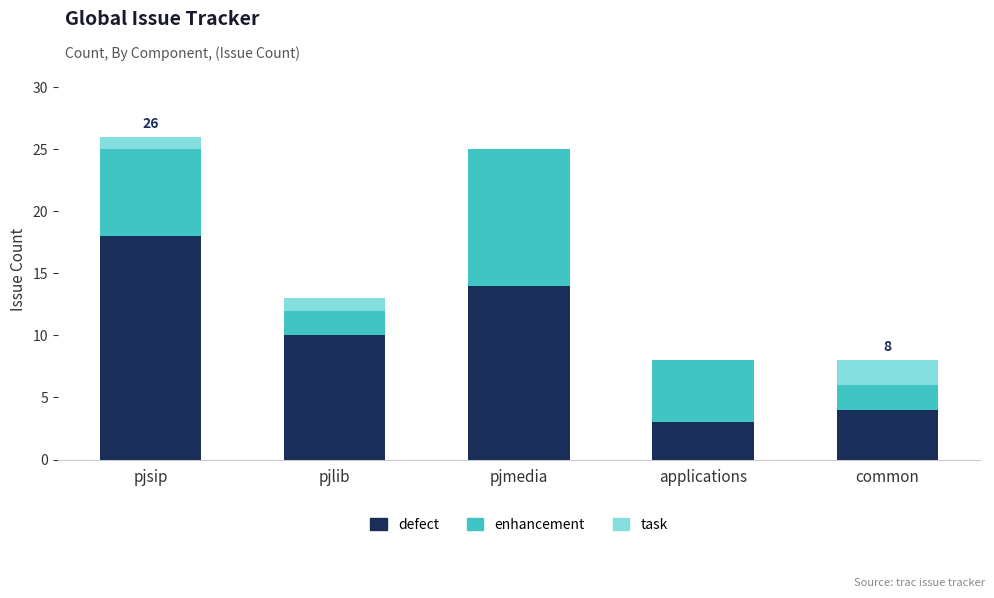

What is the total value across all series at pjsip?

26